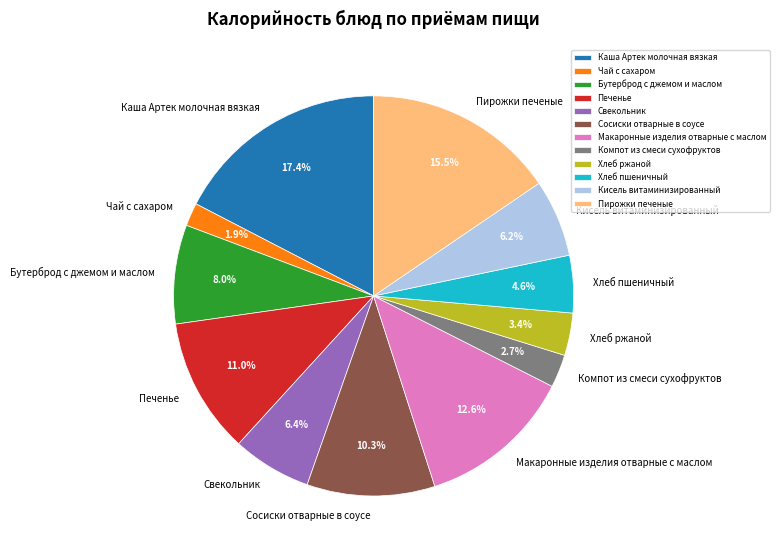

Between Пирожки печеные and Кисель витаминизированный, which is larger?

Пирожки печеные